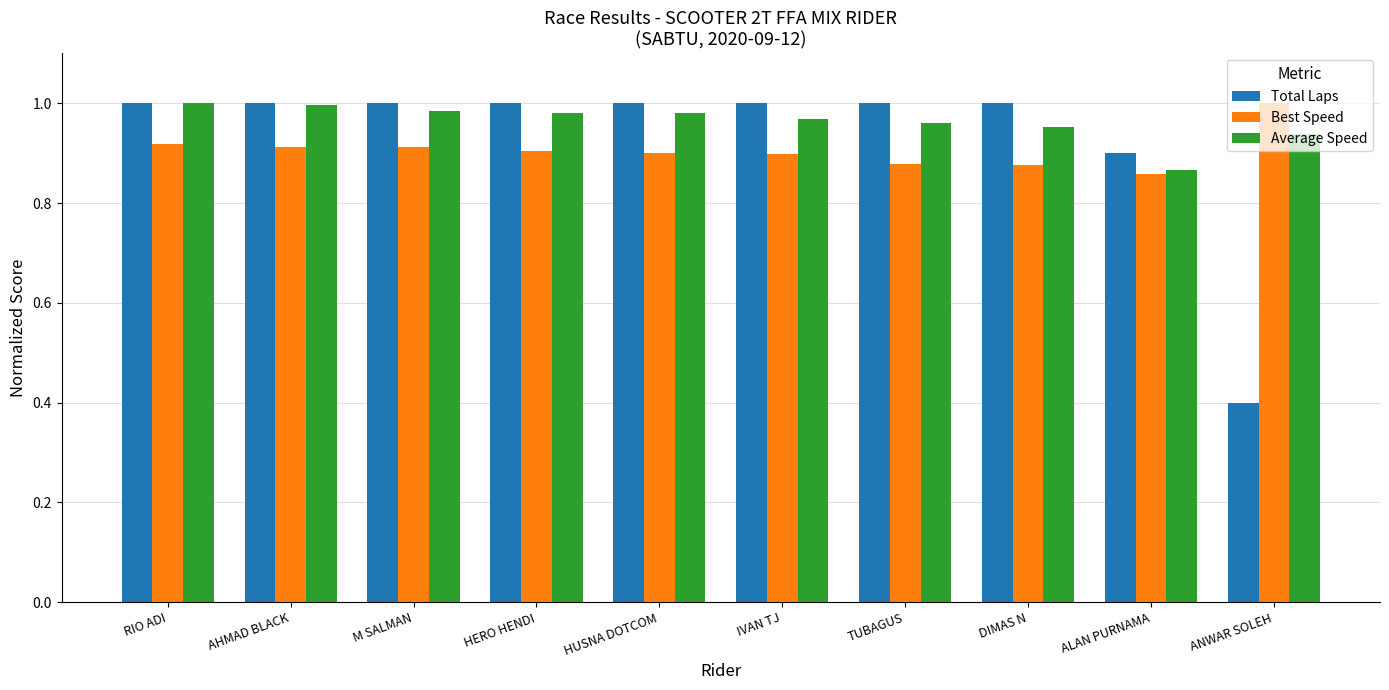

How many bars are there in total?

30